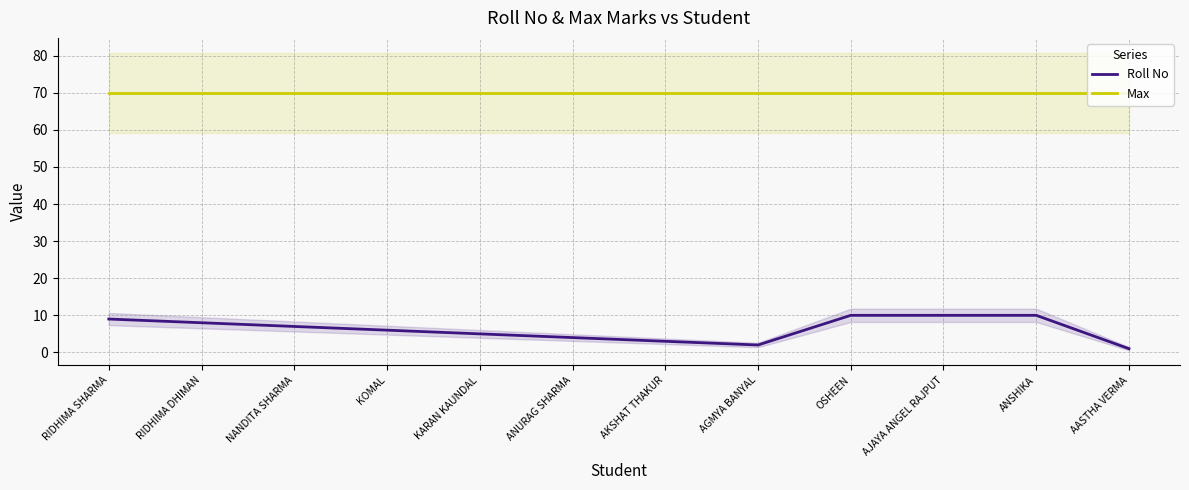

Is the value of Max at OSHEEN greater than the value of Roll No at AGMYA BANYAL?

Yes